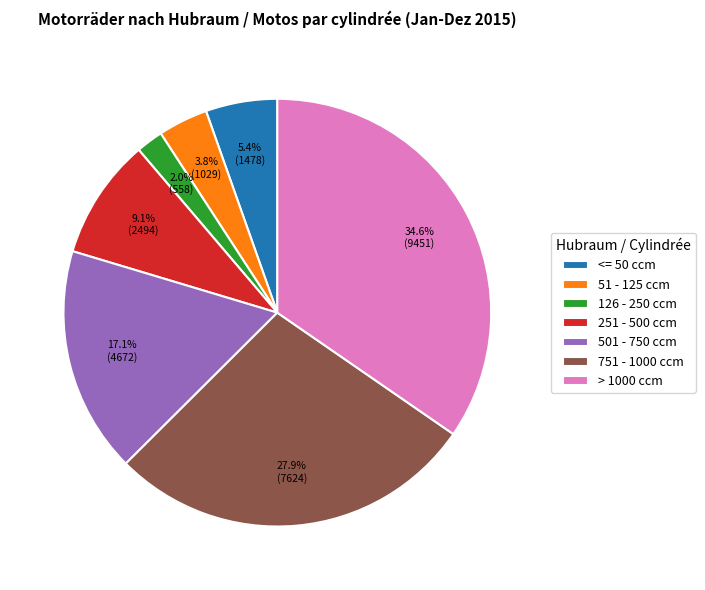

To the nearest percent, what percentage of the pie is 251 - 500 ccm?

9%